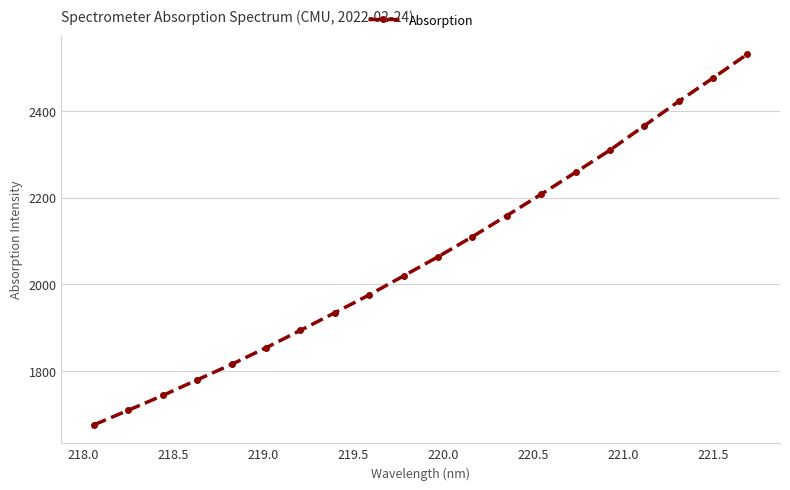

What is the value of the 15th point from the left?

2258.4